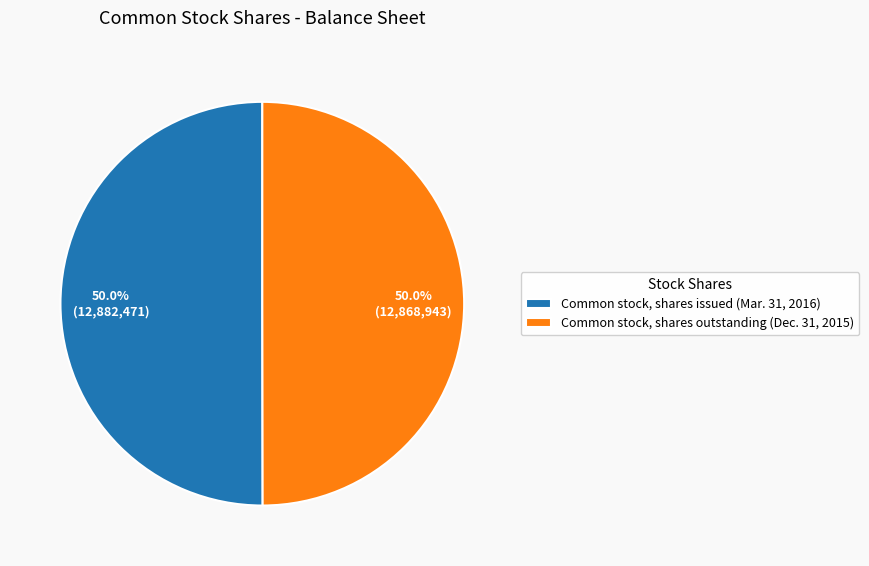

What percentage is the Common stock, shares issued slice, to the nearest percent?

50%